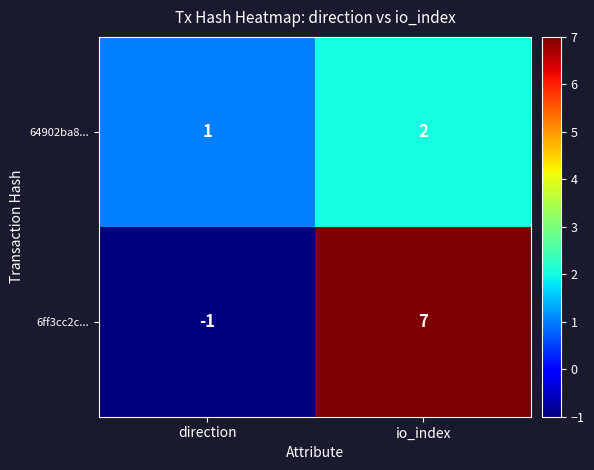

Rank the series by their maximum value, from highest to lowest.

6ff3cc2c..., 64902ba8...